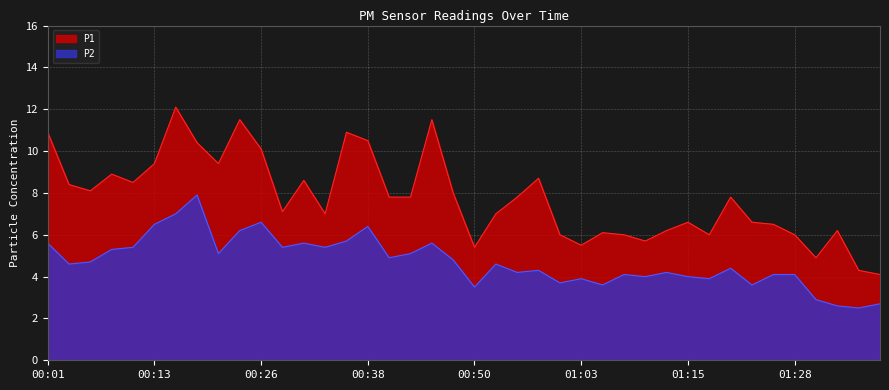

How many interior local peaks does the P2 series have?

11